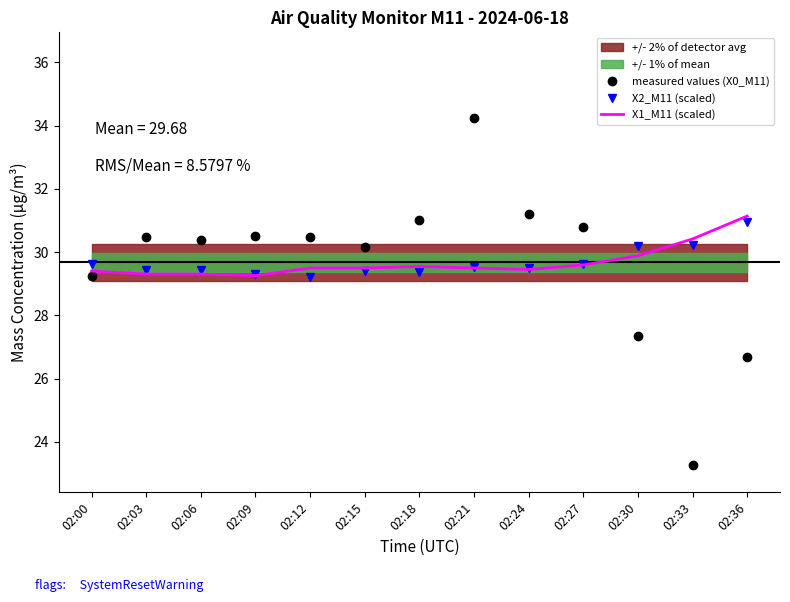

Reading right to left, extract all data points from this chart.

measured values (X0_M11): 02:36=26.7	02:33=23.3	02:30=27.4	02:27=30.8	02:24=31.2	02:21=34.2	02:18=31.0	02:15=30.2	02:12=30.5	02:09=30.5	02:06=30.4	02:03=30.5	02:00=29.2
X2_M11 (scaled): 02:36=31.0	02:33=30.2	02:30=30.2	02:27=29.6	02:24=29.5	02:21=29.5	02:18=29.4	02:15=29.4	02:12=29.2	02:09=29.3	02:06=29.4	02:03=29.4	02:00=29.6
X1_M11 (scaled): 02:36=31.1	02:33=30.4	02:30=29.9	02:27=29.6	02:24=29.5	02:21=29.5	02:18=29.5	02:15=29.5	02:12=29.5	02:09=29.3	02:06=29.3	02:03=29.3	02:00=29.4